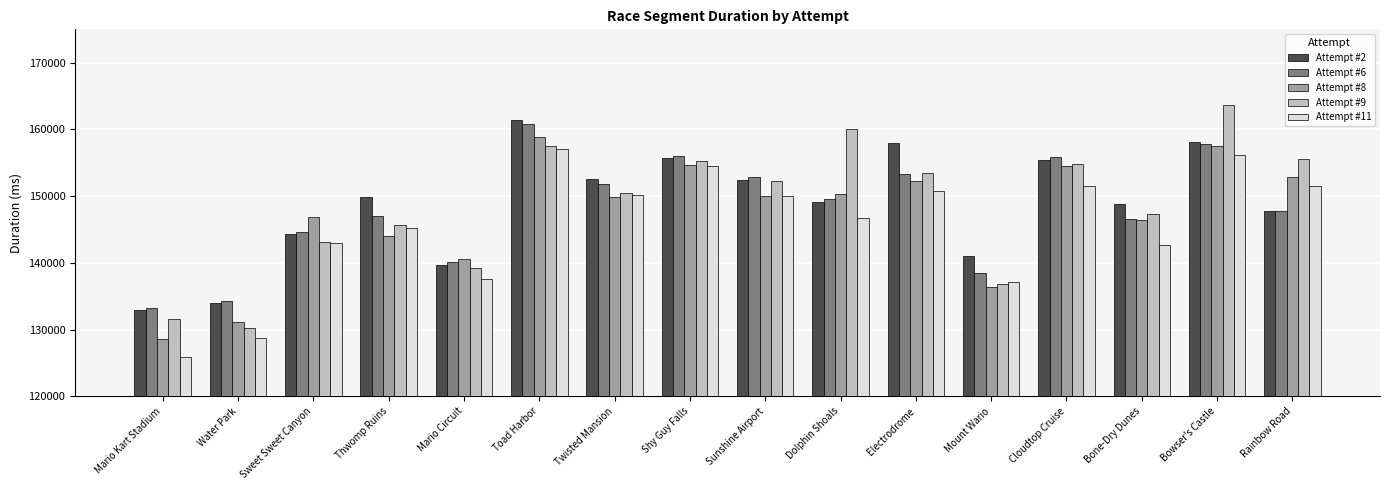

Which series changed the most between Electrodrome and Bowser's Castle?

Attempt #9